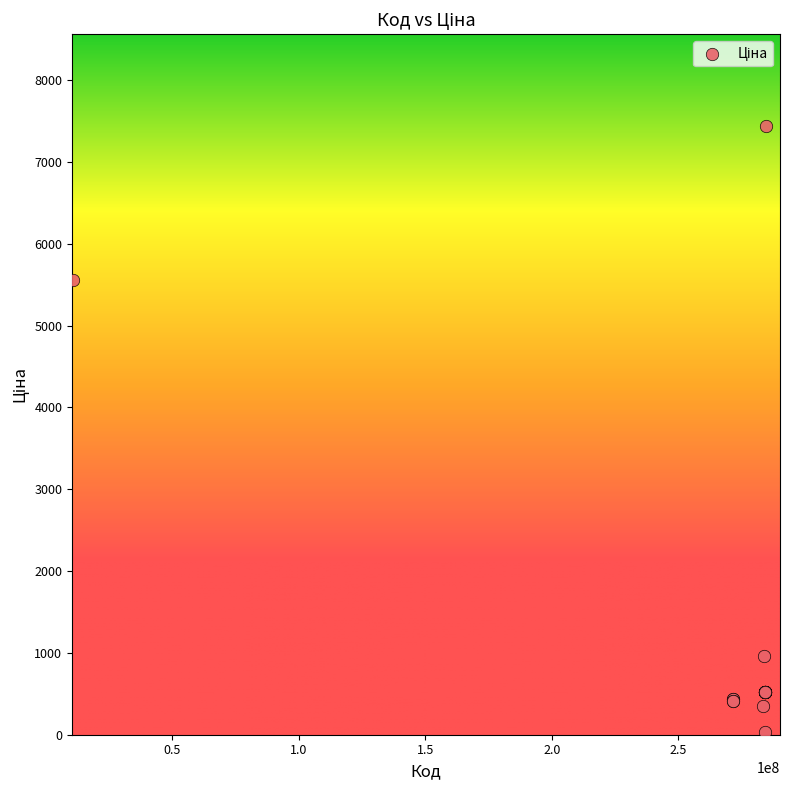

What Y value in the scatter plot is closest to 3738?

5560.3